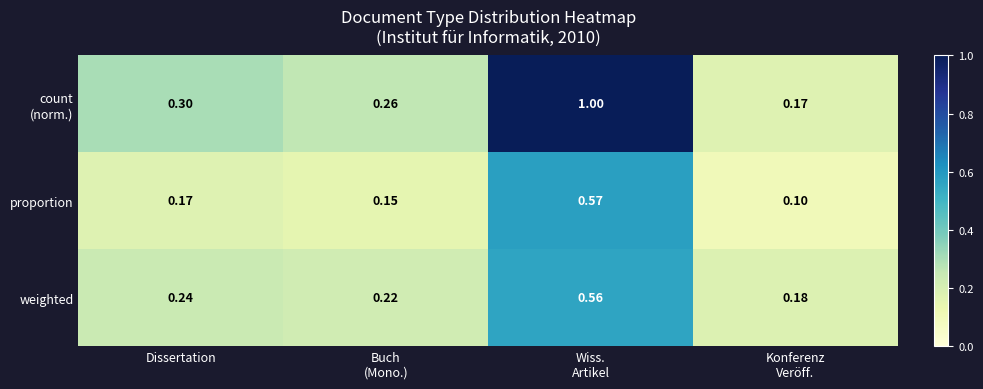

How many distinct data groups are displayed?

3